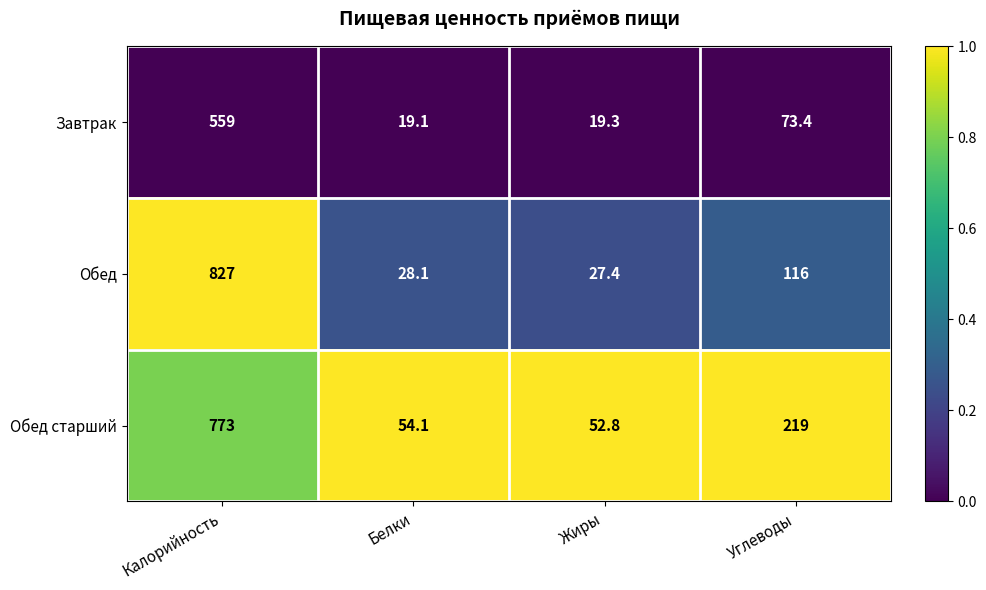

What is the maximum value for Обед старший?

773.0